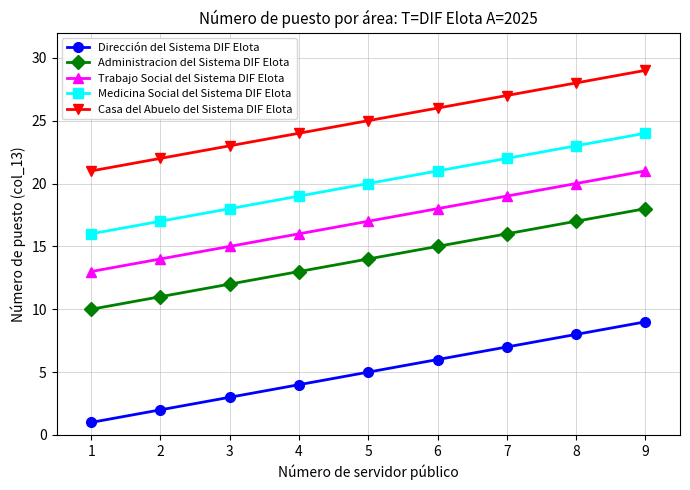

How many lines are shown in the chart?

5